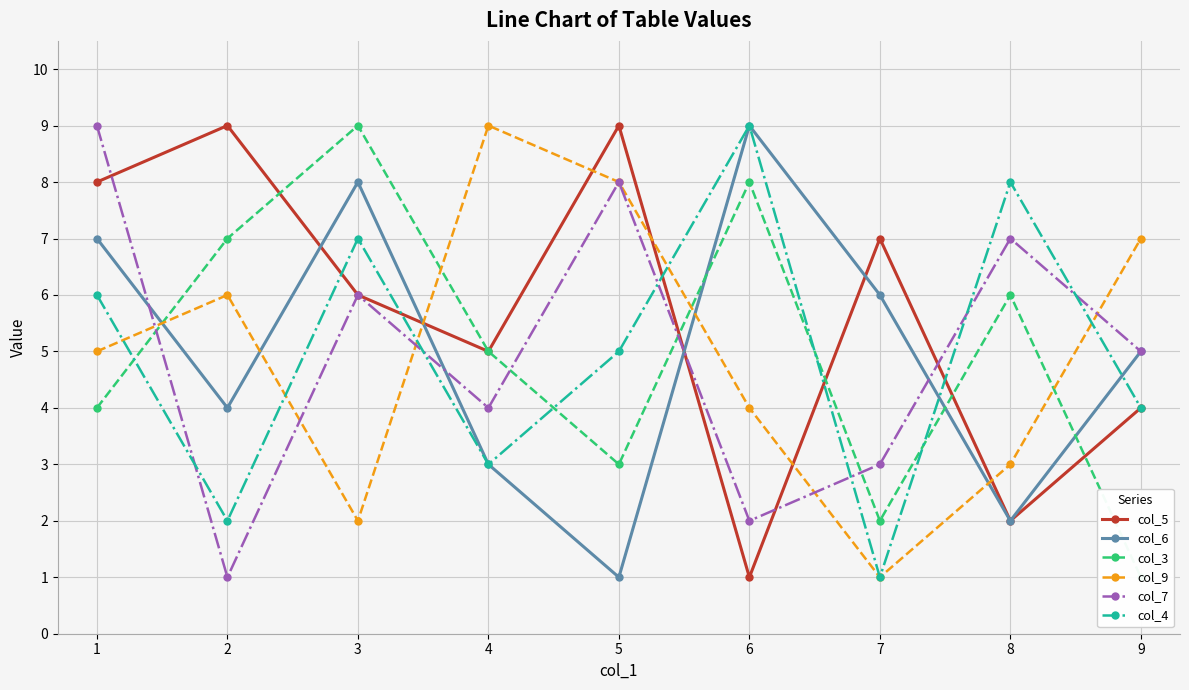

How many data points in col_9 are less than 5?

4